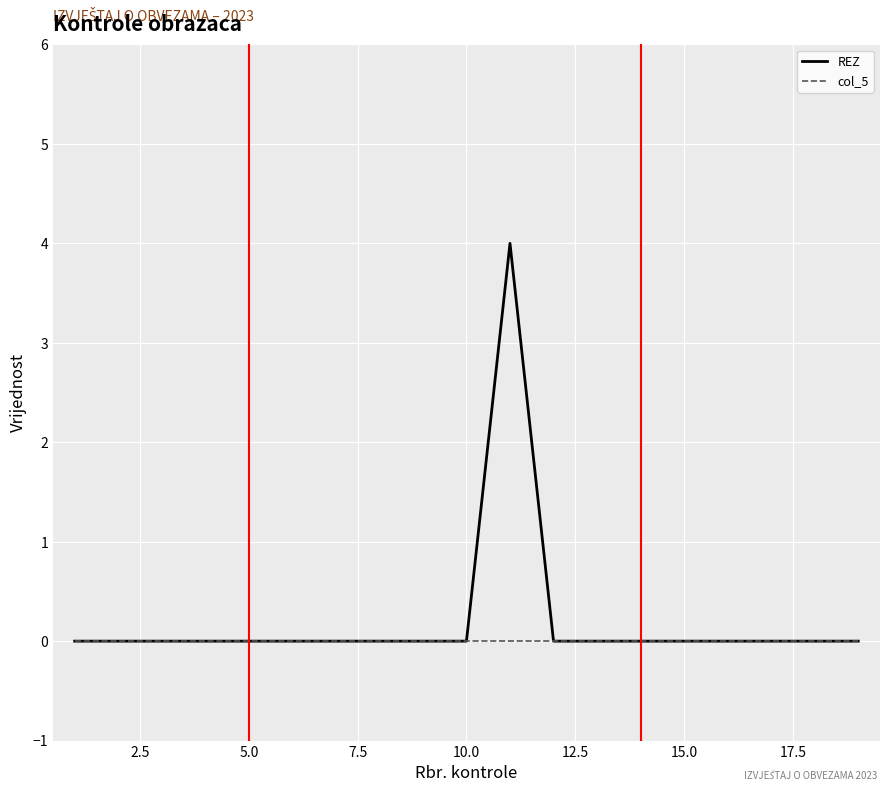

How many lines are shown in the chart?

2